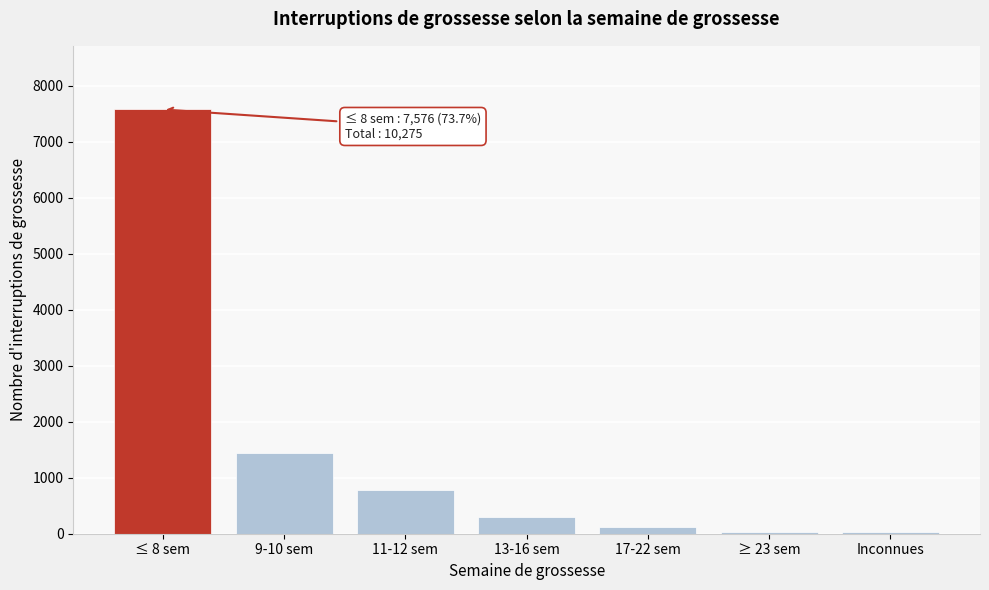

At which label is the value closest to 3804?

9-10 sem